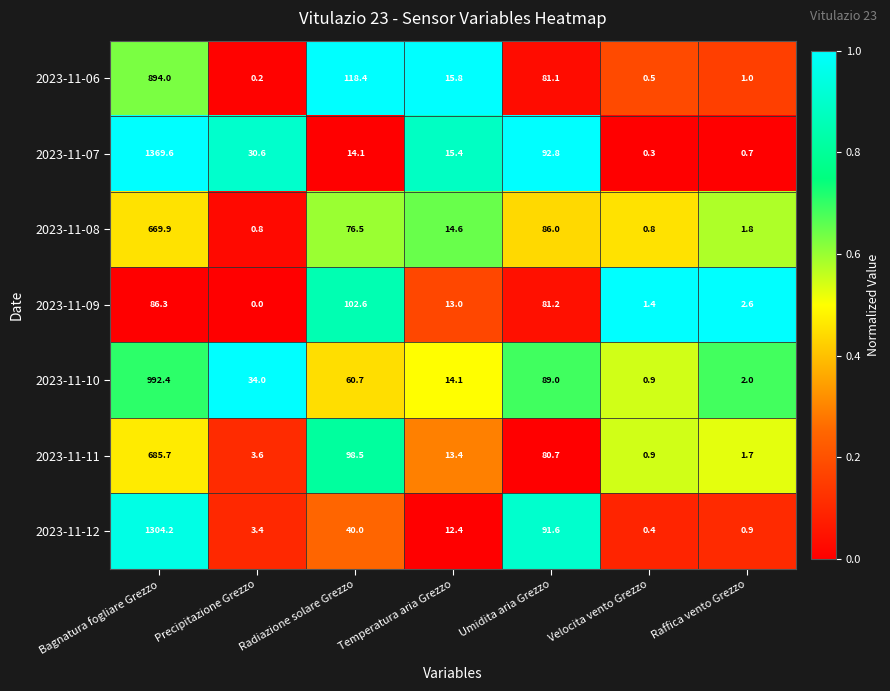

Between Umidita aria Grezzo and Velocita vento Grezzo, which series saw the biggest shift?

2023-11-07